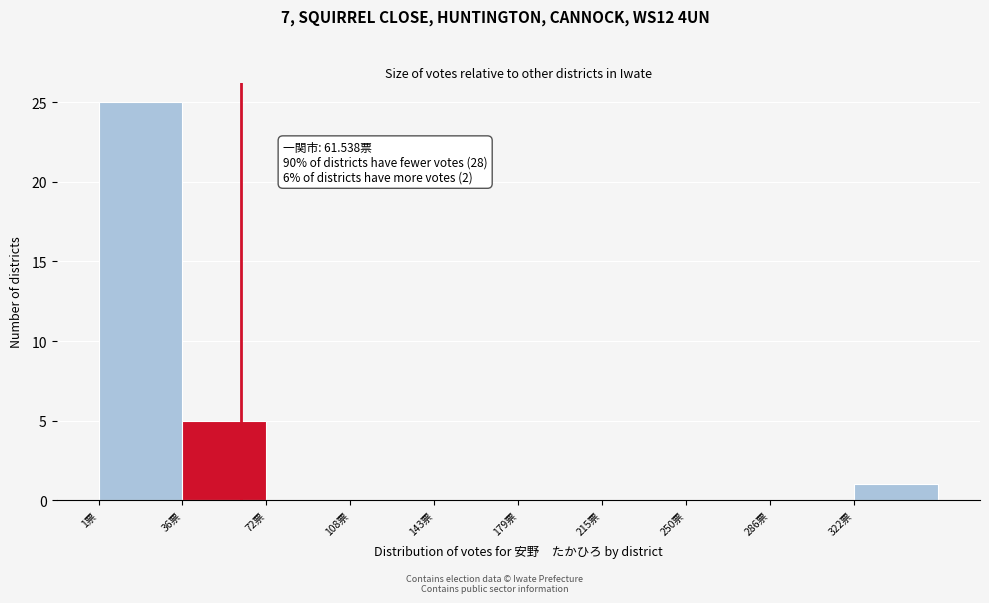

Which range on the x-axis has the tallest bar?

0 to 35